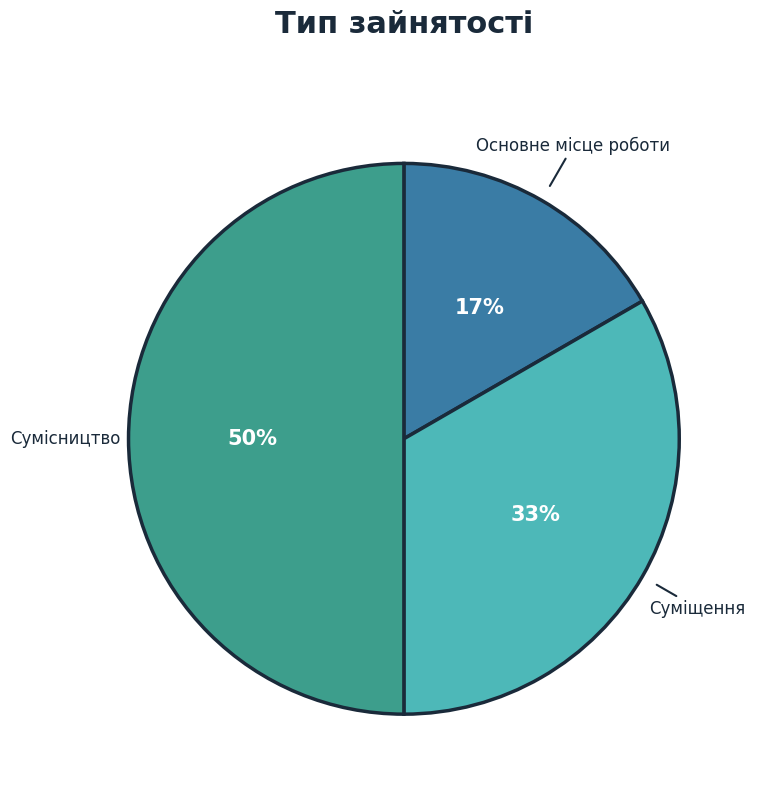

To the nearest percent, what is the average slice percentage?

33%